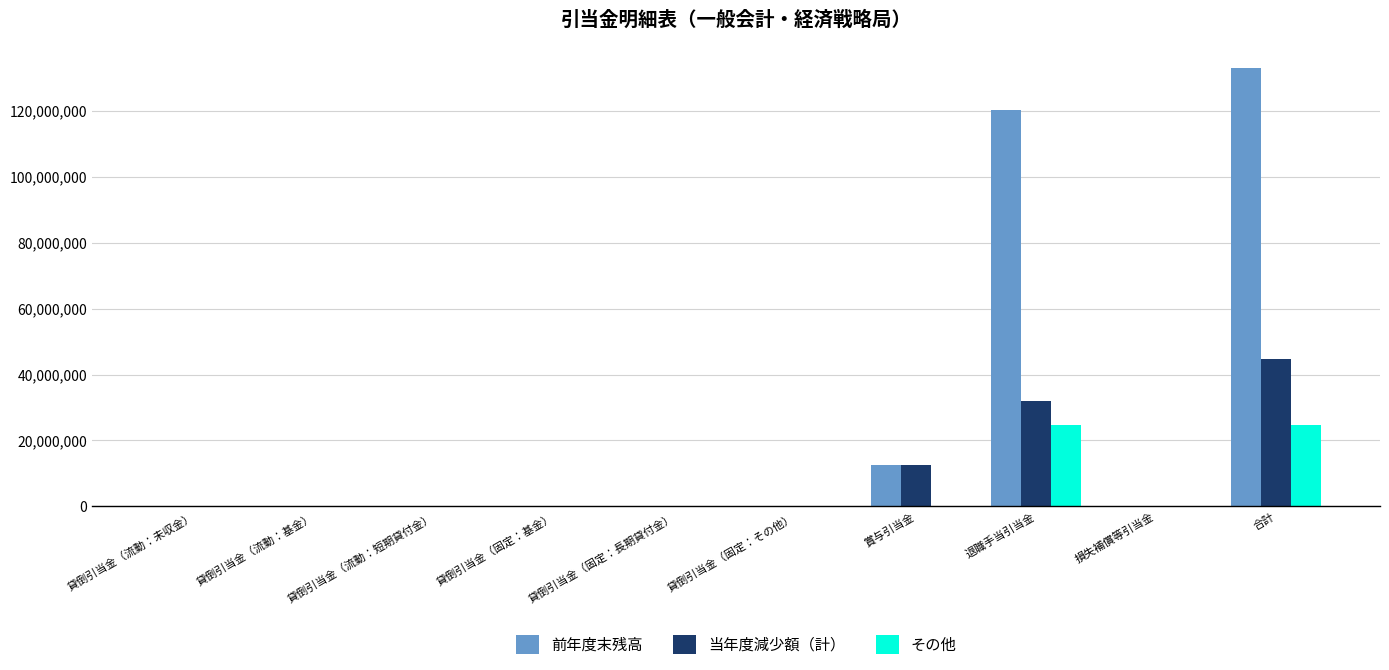

Reading left to right, transcribe all the data shown in this chart.

前年度末残高: 貸倒引当金（流動：未収金）=0	貸倒引当金（流動：基金）=0	貸倒引当金（流動：短期貸付金）=0	貸倒引当金（固定：基金）=0	貸倒引当金（固定：長期貸付金）=0	貸倒引当金（固定：その他）=0	賞与引当金=12681898	退職手当引当金=120336304	損失補償等引当金=0	合計=133018202
当年度減少額（計）: 貸倒引当金（流動：未収金）=0	貸倒引当金（流動：基金）=0	貸倒引当金（流動：短期貸付金）=0	貸倒引当金（固定：基金）=0	貸倒引当金（固定：長期貸付金）=0	貸倒引当金（固定：その他）=0	賞与引当金=12681898	退職手当引当金=32113732	損失補償等引当金=0	合計=44795630
その他: 貸倒引当金（流動：未収金）=0	貸倒引当金（流動：基金）=0	貸倒引当金（流動：短期貸付金）=0	貸倒引当金（固定：基金）=0	貸倒引当金（固定：長期貸付金）=0	貸倒引当金（固定：その他）=0	賞与引当金=0	退職手当引当金=24592713	損失補償等引当金=0	合計=24592713